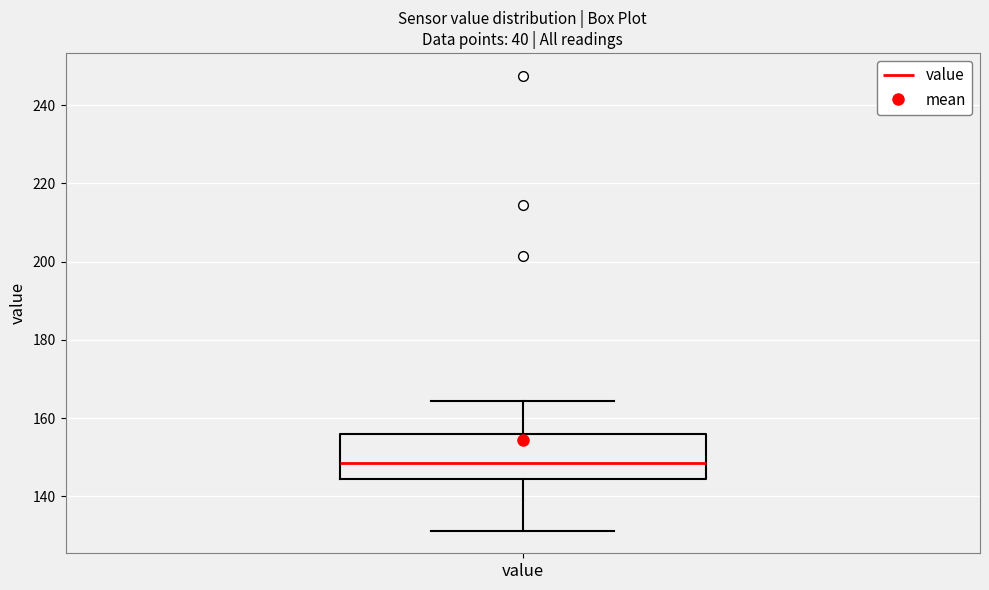

Where is the lower edge of the box for value on the y-axis? The values are not printed on the chart, so give them approximately, as read against the axis.

144